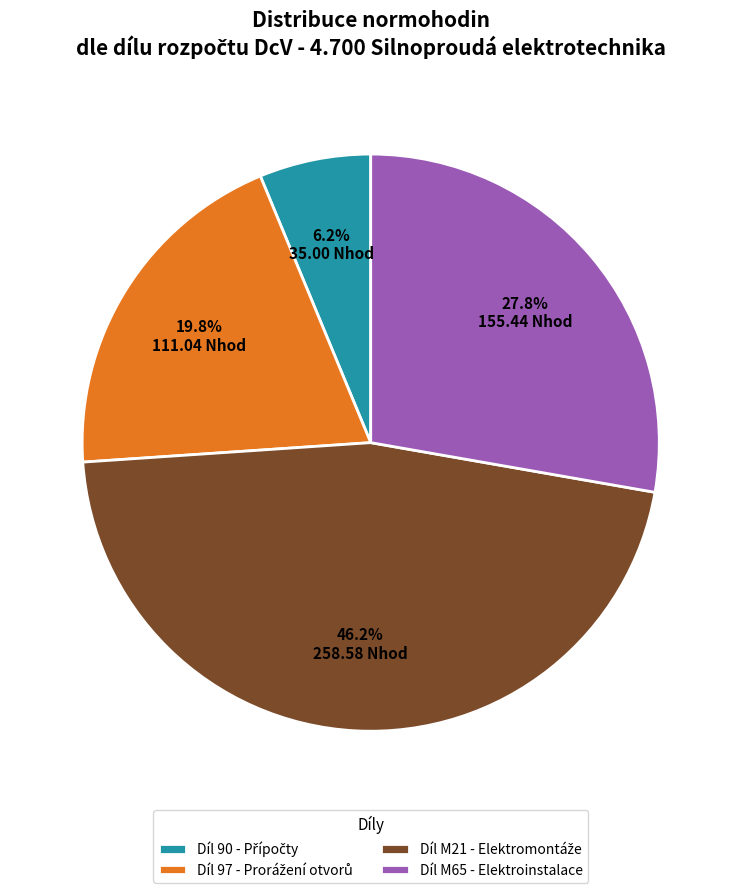

Is it true that Díl M65 - Elektroinstalace is 28% of the pie?

True